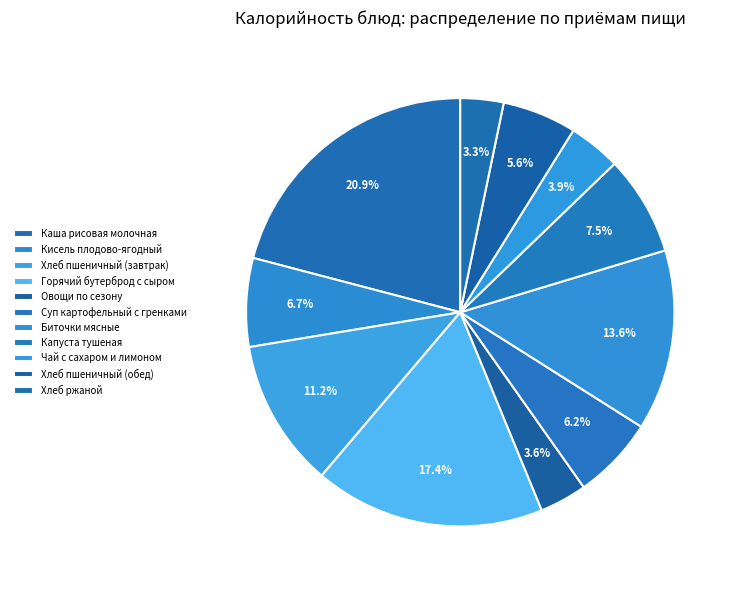

What portion of the pie excludes Биточки мясные?

86.4%